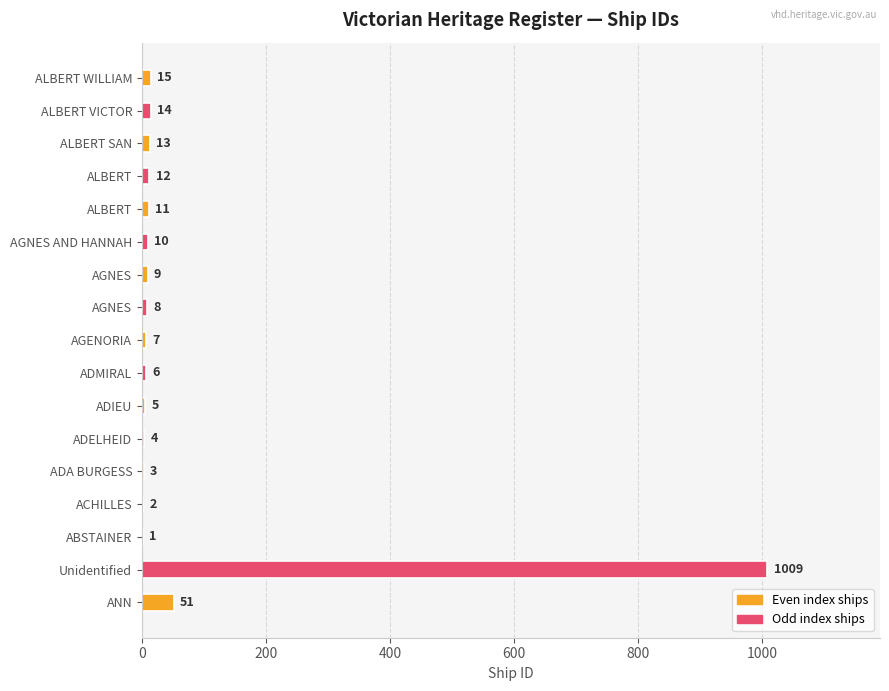

How many data points does each series have?

17